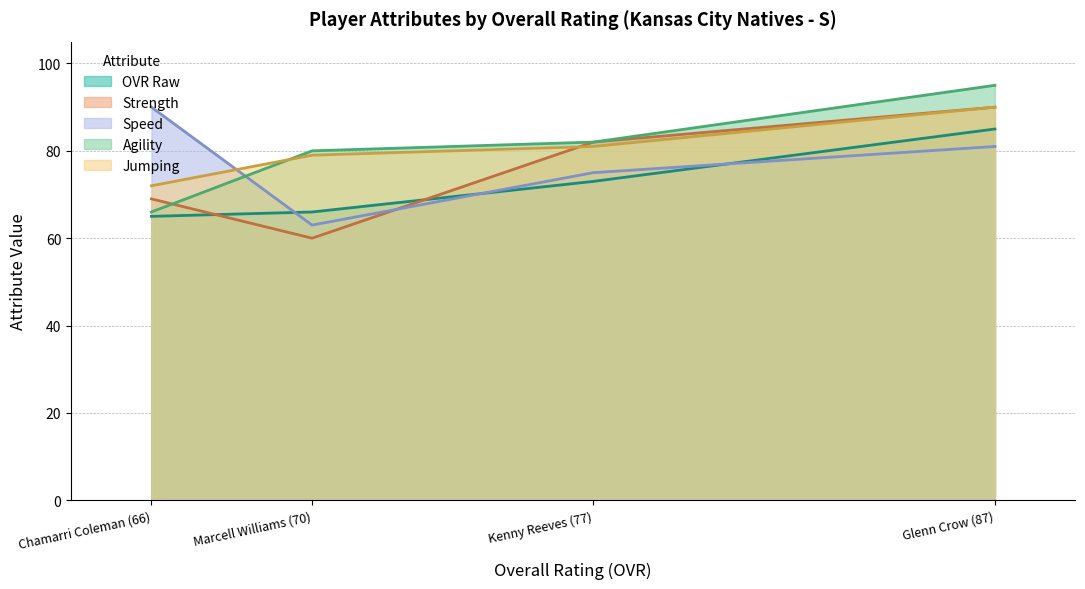

What position from the left is Glenn Crow (87)?

4